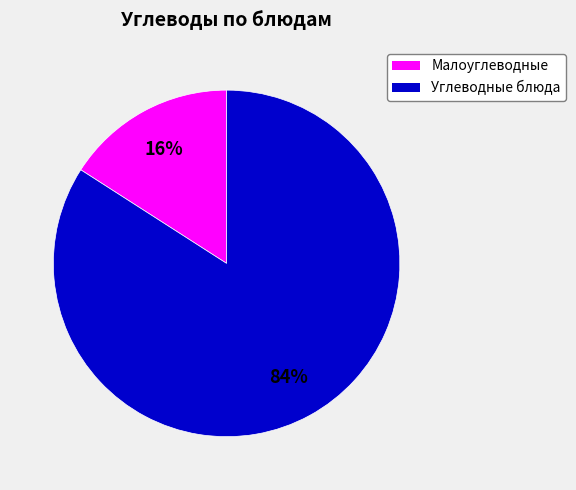

Count the number of slices in the pie.

2